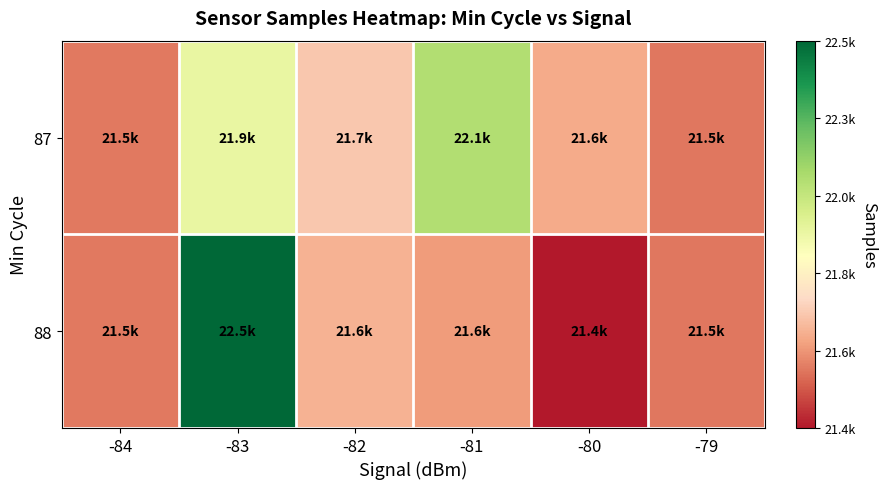

Which series has the widest spread of values?

88